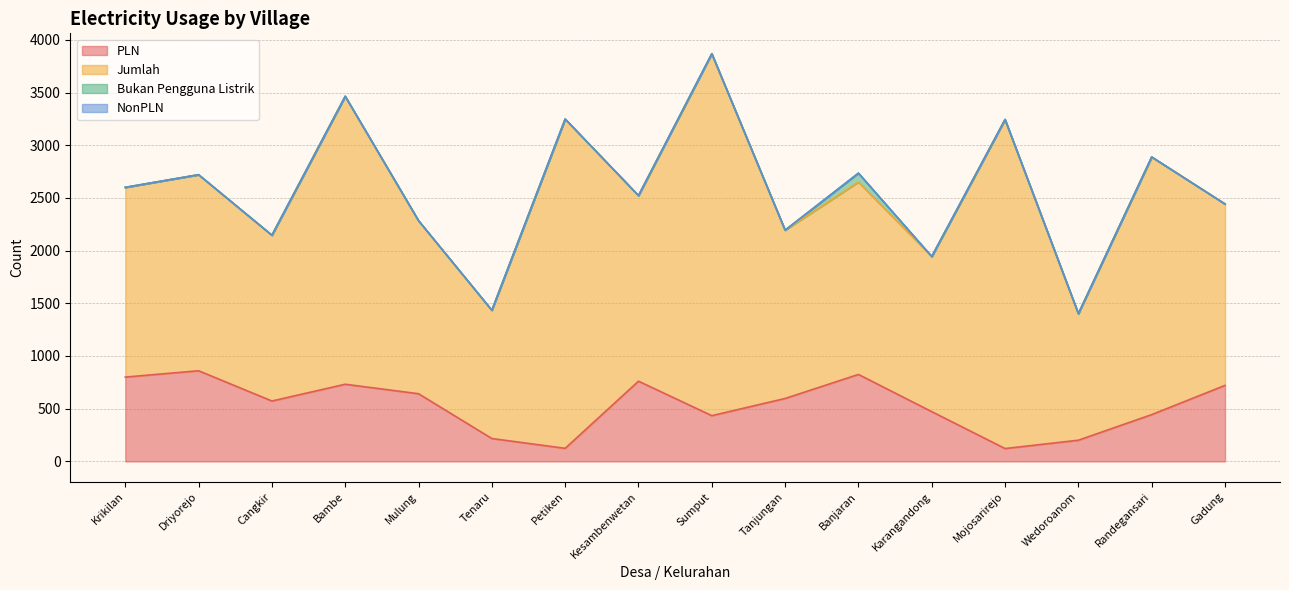

True or false: Jumlah and PLN cross at least once.

False